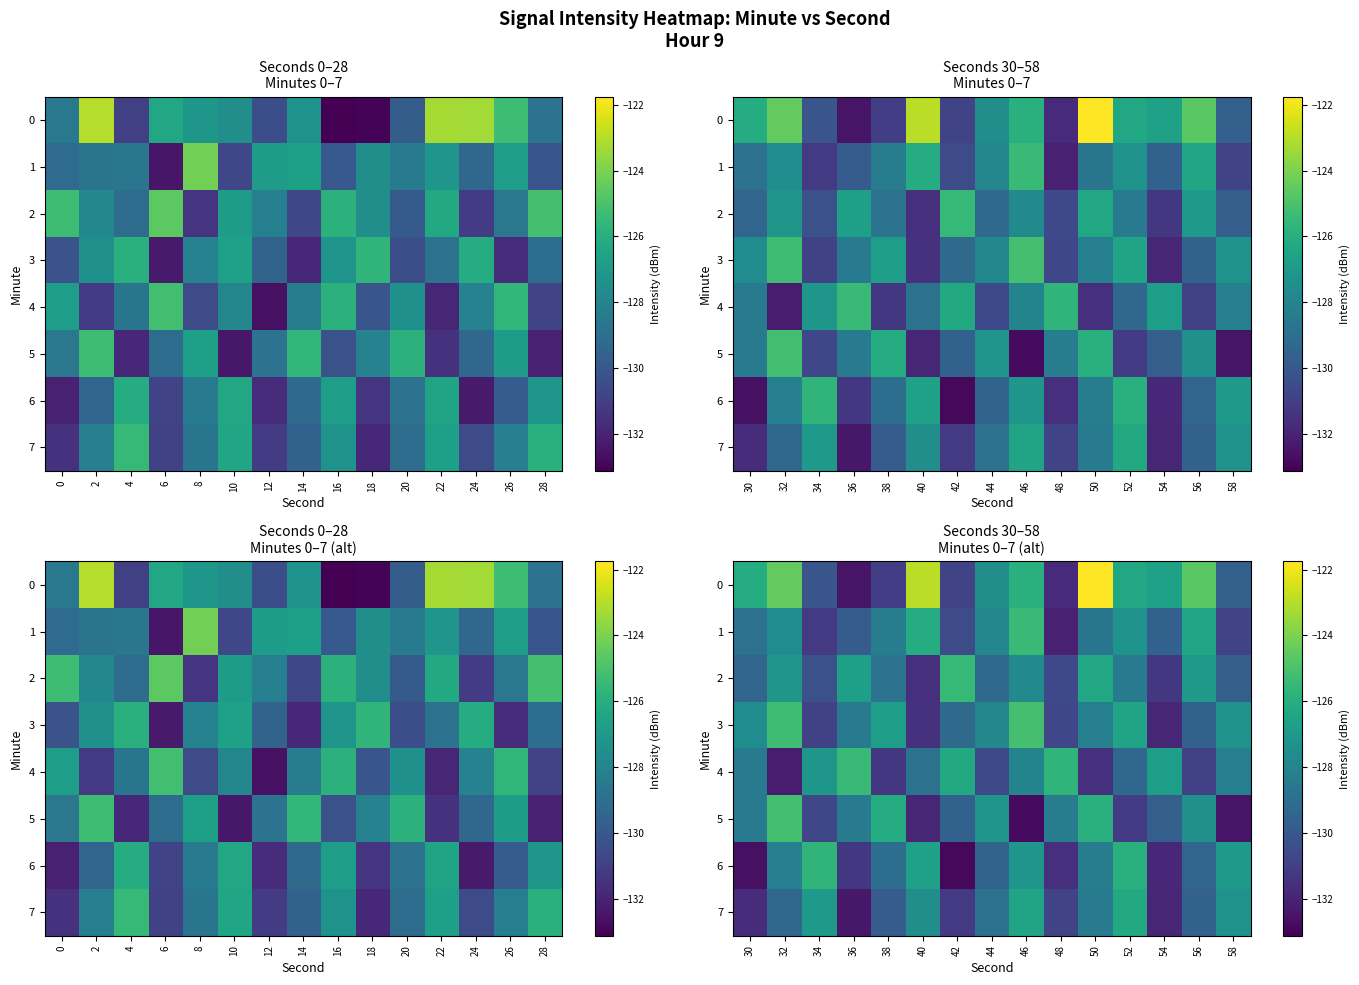

At which category is the sum across all series the highest?

46